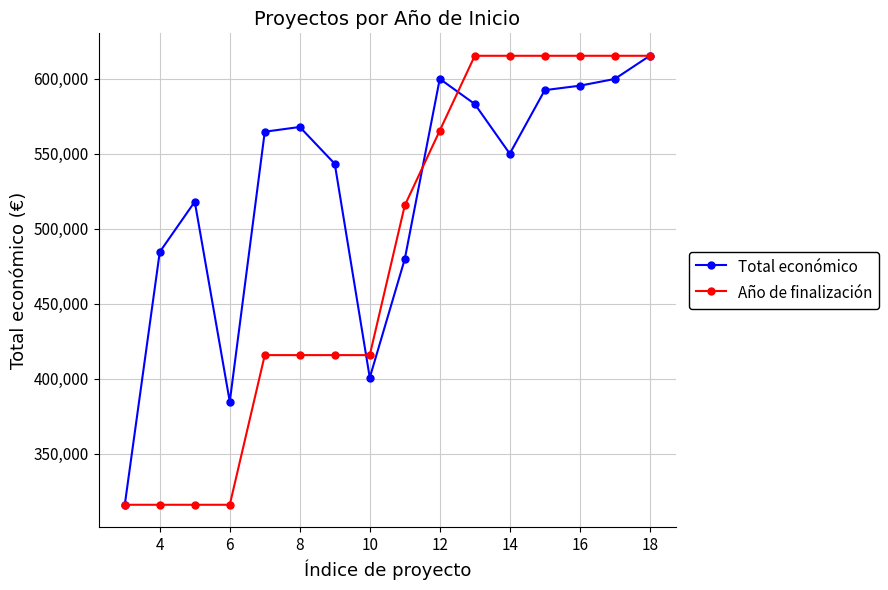

At how many categories does at least one series exceed 504958?

12